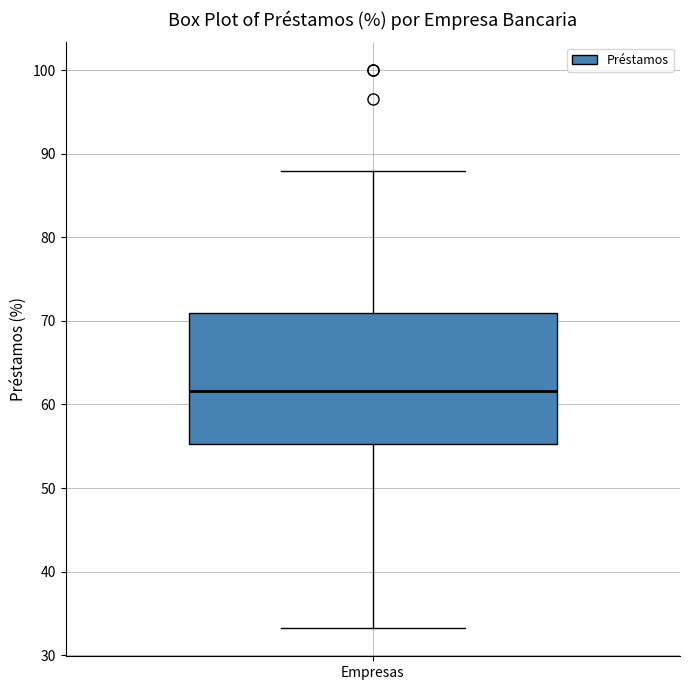

Where is the upper edge of the box for Empresas on the y-axis? The values are not printed on the chart, so give them approximately, as read against the axis.

71